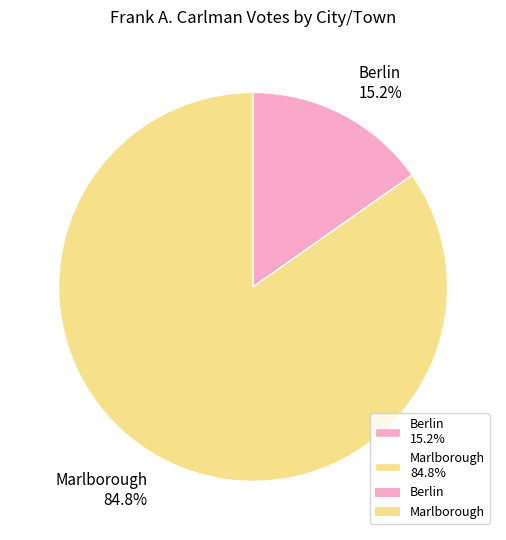

Is Marlborough the majority of the pie?

Yes